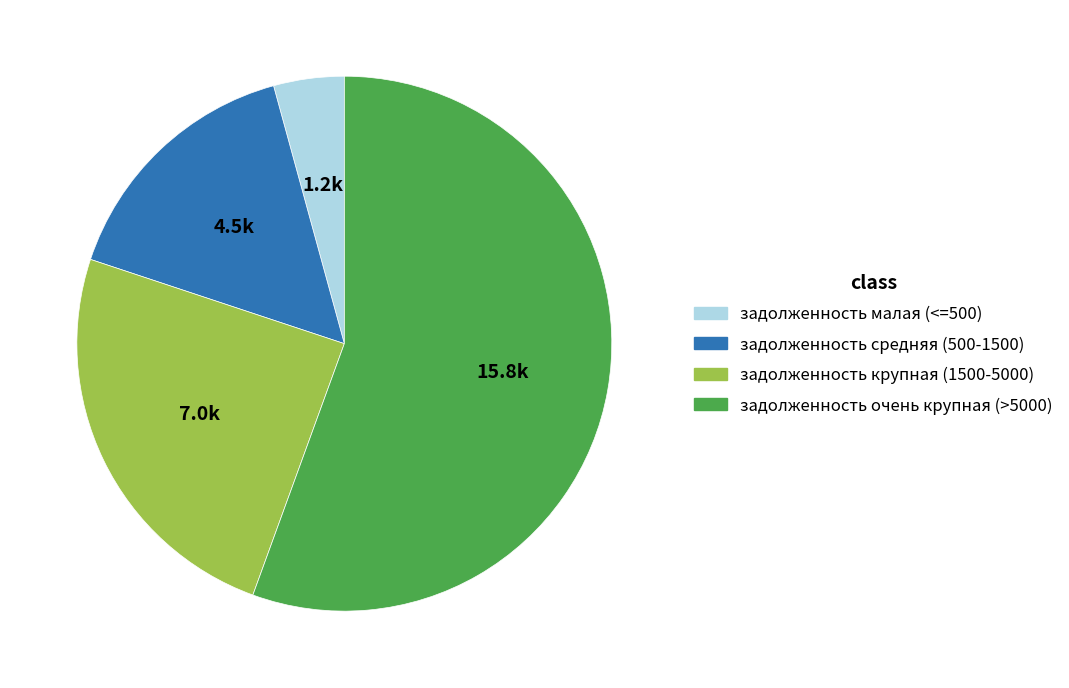

Does any single category account for the majority?

Yes